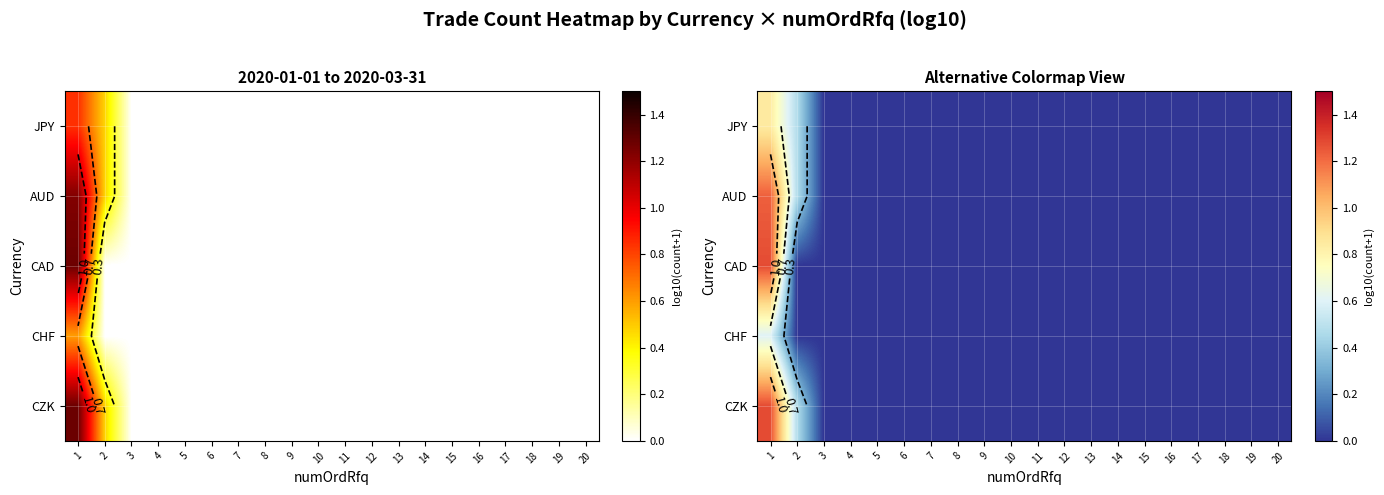

At which label is AUD closest to 0?

3